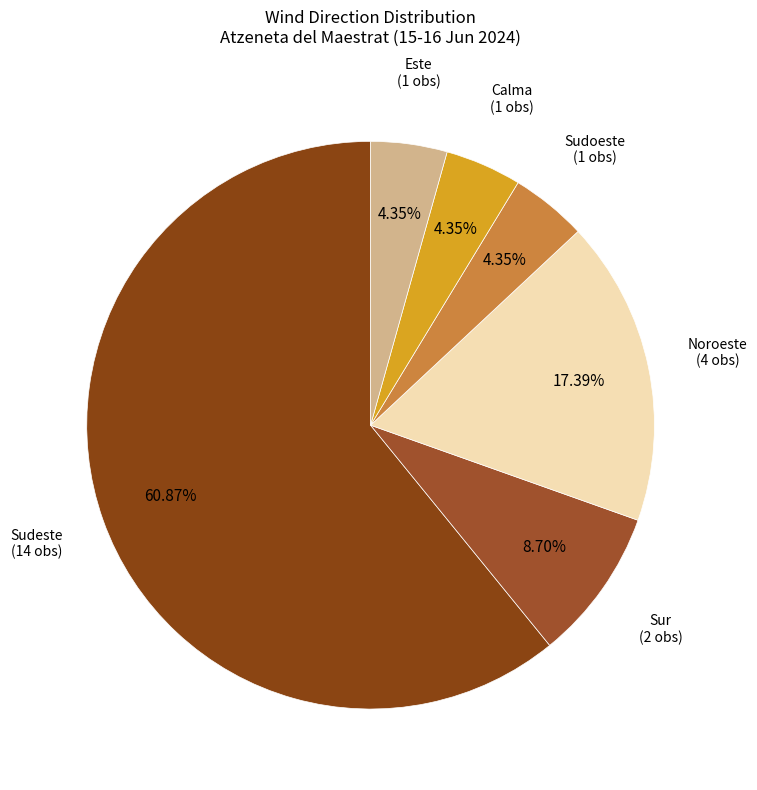

To the nearest percent, what is the average slice percentage?

17%